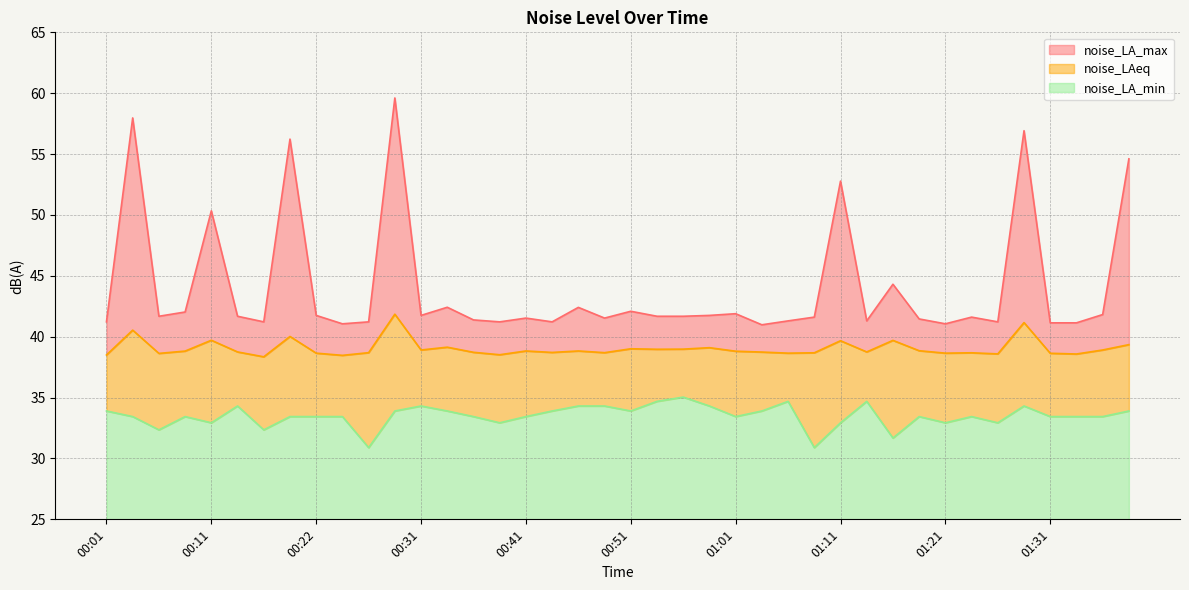

Reading left to right, list all the values displayed in this chart.

noise_LA_max: 00:01=41.2	00:04=58.0	00:06=41.7	00:09=42.0	00:11=50.3	00:14=41.7	00:16=41.2	00:19=56.2	00:22=41.8	00:24=41.1	00:26=41.2	00:29=59.6	00:31=41.8	00:34=42.4	00:36=41.4	00:39=41.2	00:41=41.5	00:44=41.2	00:46=42.4	00:49=41.5	00:51=42.1	00:54=41.7	00:56=41.7	00:59=41.8	01:01=41.9	01:04=41.0	01:06=41.3	01:09=41.6	01:11=52.8	01:14=41.3	01:16=44.3	01:19=41.5	01:21=41.1	01:24=41.6	01:26=41.2	01:28=56.9	01:31=41.1	01:33=41.1	01:36=41.8	01:38=54.6
noise_LAeq: 00:01=38.5	00:04=40.5	00:06=38.6	00:09=38.8	00:11=39.7	00:14=38.8	00:16=38.4	00:19=40.0	00:22=38.6	00:24=38.5	00:26=38.7	00:29=41.9	00:31=38.9	00:34=39.1	00:36=38.7	00:39=38.5	00:41=38.8	00:44=38.7	00:46=38.8	00:49=38.7	00:51=39.0	00:54=39.0	00:56=39.0	00:59=39.1	01:01=38.8	01:04=38.7	01:06=38.6	01:09=38.7	01:11=39.7	01:14=38.8	01:16=39.7	01:19=38.9	01:21=38.6	01:24=38.7	01:26=38.6	01:28=41.2	01:31=38.6	01:33=38.6	01:36=38.9	01:38=39.4
noise_LA_min: 00:01=33.9	00:04=33.4	00:06=32.4	00:09=33.4	00:11=32.9	00:14=34.3	00:16=32.4	00:19=33.4	00:22=33.4	00:24=33.4	00:26=30.9	00:29=33.9	00:31=34.3	00:34=33.9	00:36=33.4	00:39=32.9	00:41=33.4	00:44=33.9	00:46=34.3	00:49=34.3	00:51=33.9	00:54=34.7	00:56=35.0	00:59=34.3	01:01=33.4	01:04=33.9	01:06=34.7	01:09=30.9	01:11=32.9	01:14=34.7	01:16=31.7	01:19=33.4	01:21=32.9	01:24=33.4	01:26=32.9	01:28=34.3	01:31=33.4	01:33=33.4	01:36=33.4	01:38=33.9